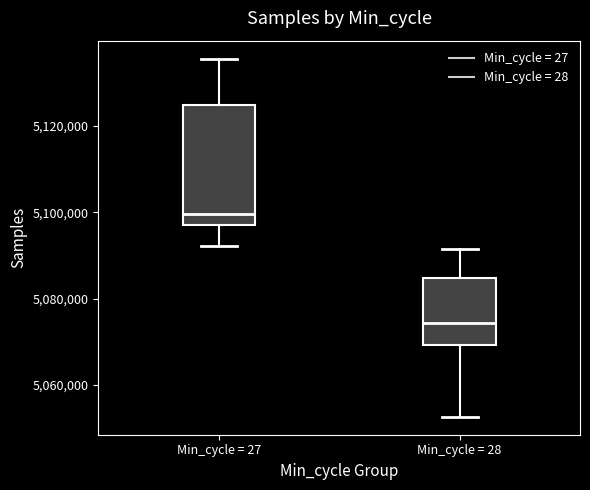

Where is the lower edge of the box for Min_cycle = 28 on the y-axis? The values are not printed on the chart, so give them approximately, as read against the axis.

5070000